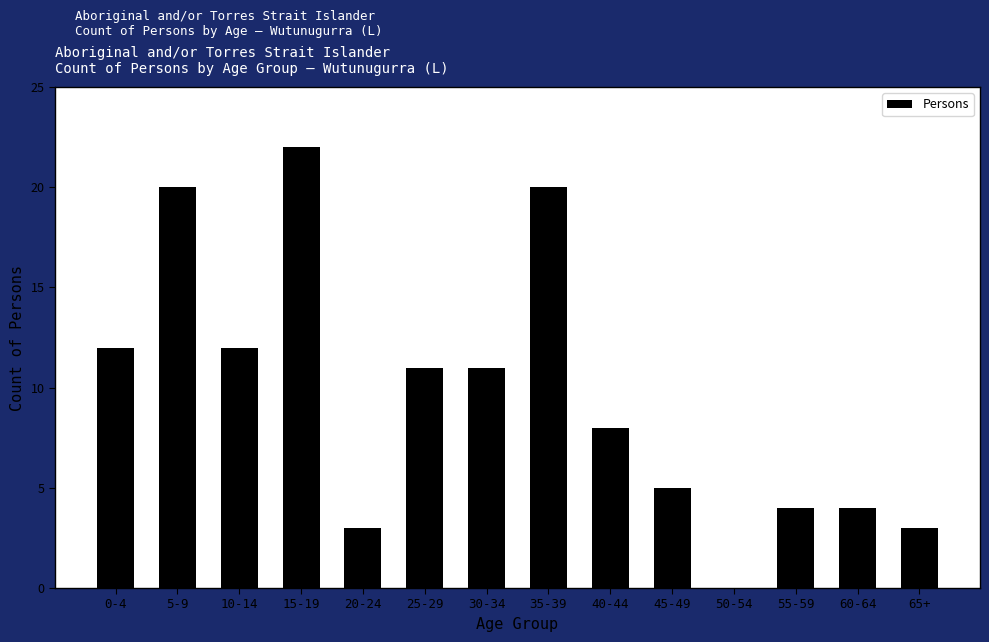

Which has a higher value, 25-29 or 20-24?

25-29